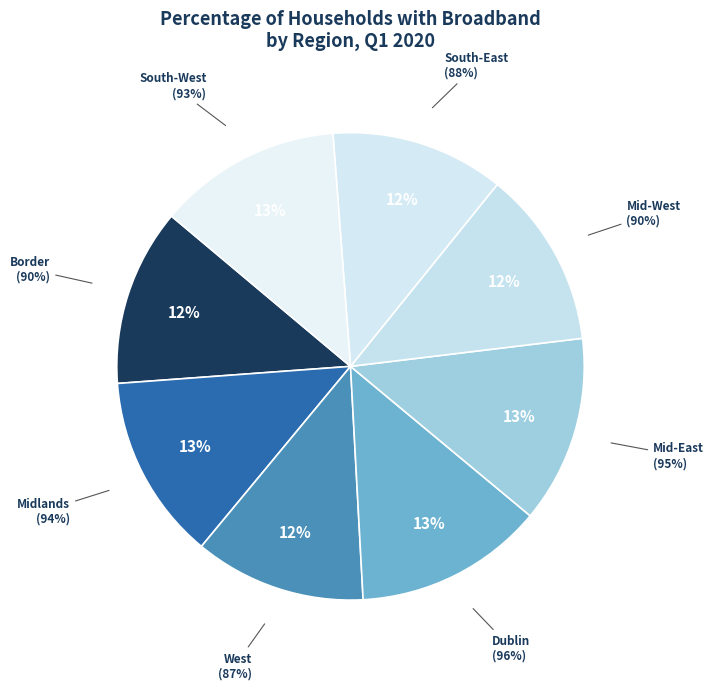

To the nearest percent, what portion does Mid-West represent?

12%